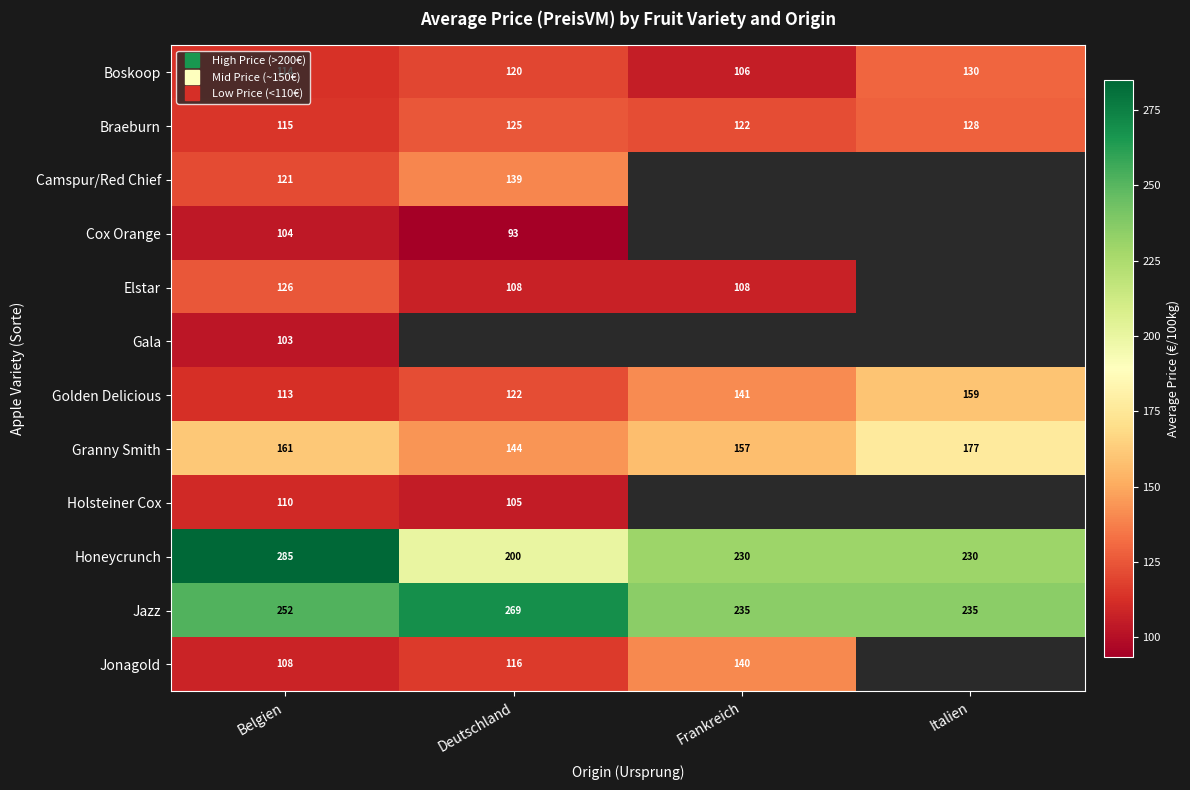

How many data points in Jazz are less than 251?

2